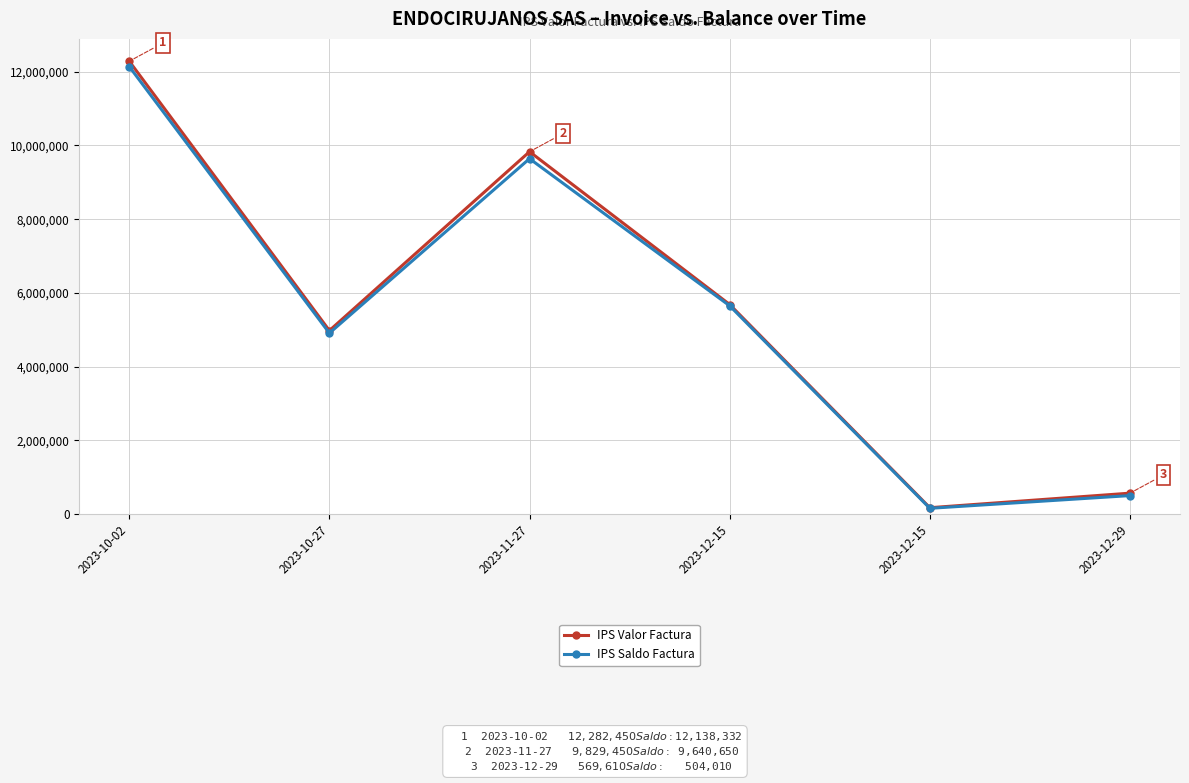

True or false: IPS Saldo Factura and IPS Valor Factura cross at least once.

False